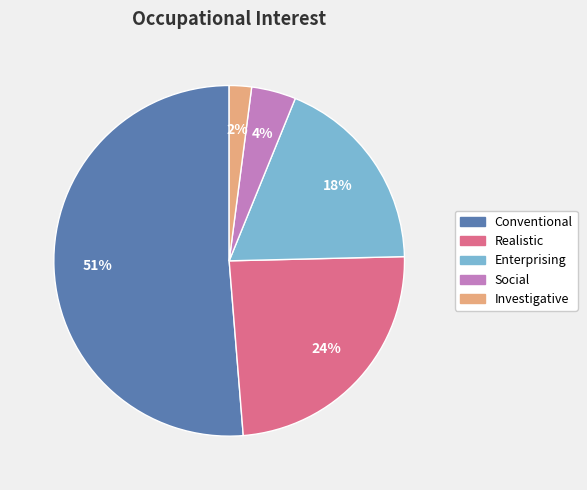

Does any single category account for the majority?

Yes